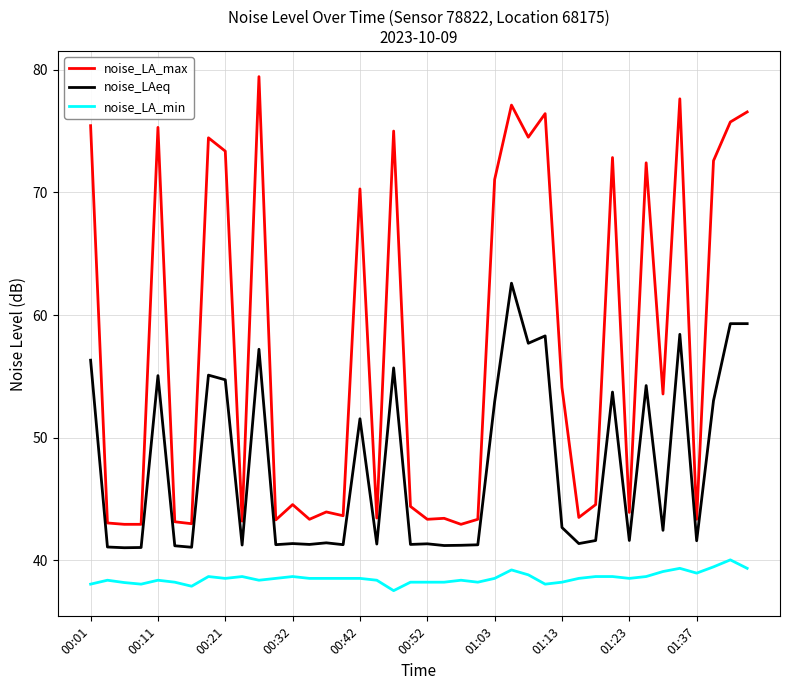

What is the greatest value displayed?

79.5